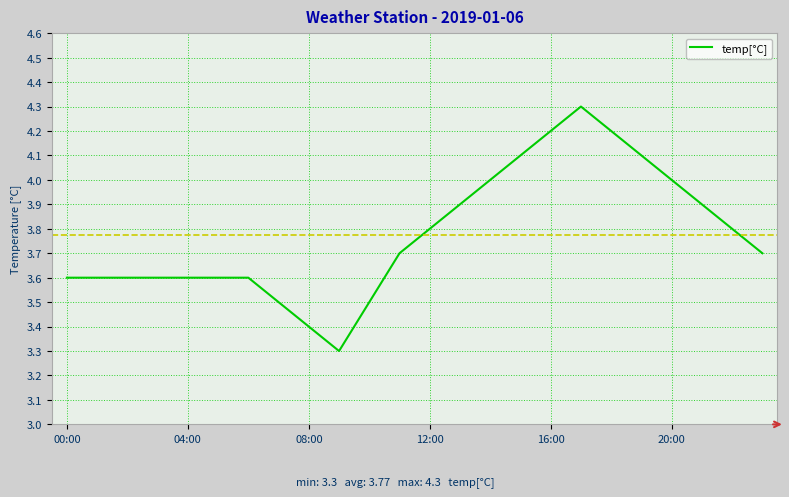

What is the smallest value displayed?

3.3